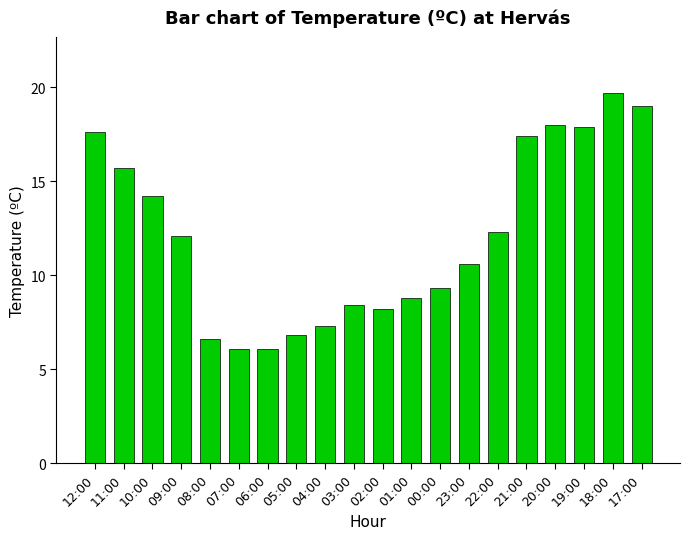

What is the value of the 11th bar from the left?

8.2